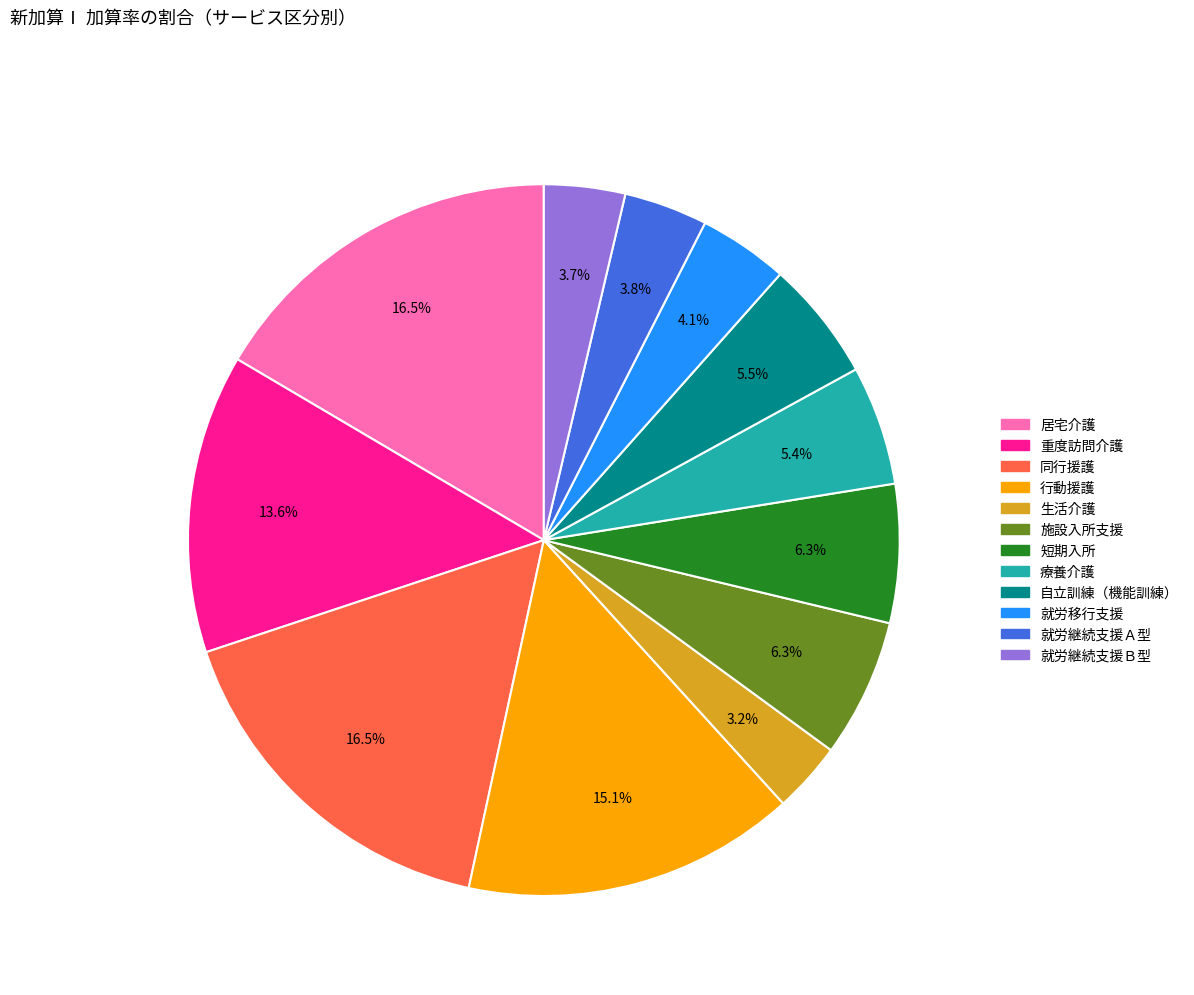

Combined, do 同行援護 and 生活介護 account for over 50%?

No